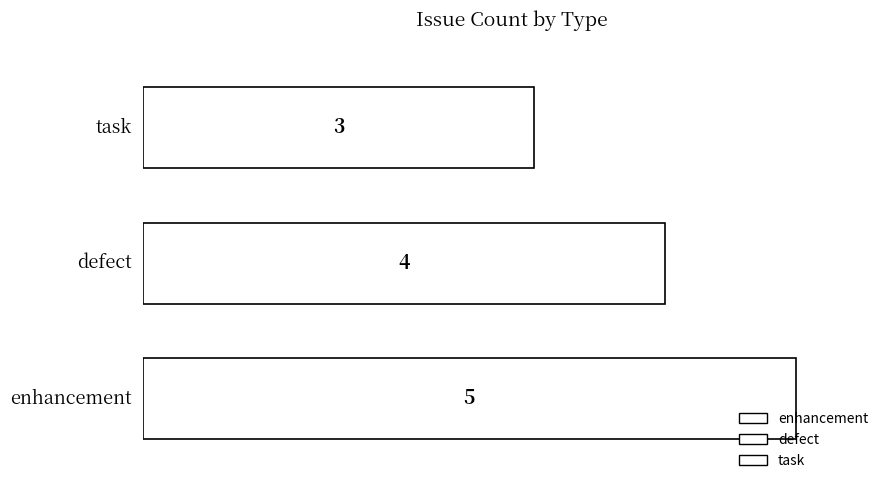

What is the minimum value shown in the chart?

3